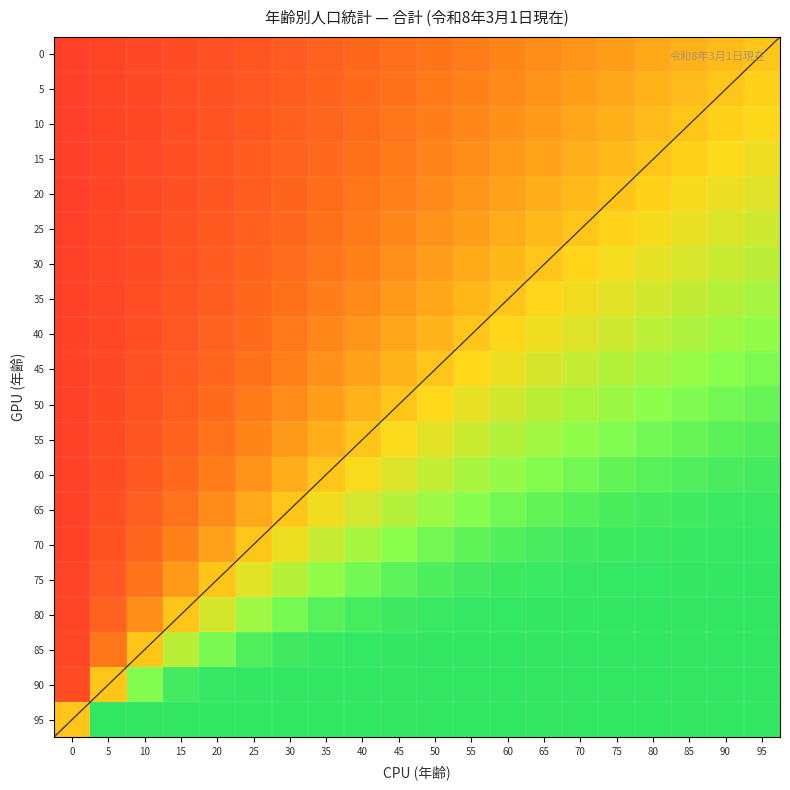

Reading left to right, extract all data points from this chart.

0: 0=-0.8	5=-0.7	10=-0.7	15=-0.7	20=-0.7	25=-0.6	30=-0.6	35=-0.6	40=-0.5	45=-0.5	50=-0.4	55=-0.4	60=-0.3	65=-0.3	70=-0.3	75=-0.2	80=-0.2	85=-0.1	90=-0.1	95=0.0
5: 0=-0.8	5=-0.7	10=-0.7	15=-0.7	20=-0.6	25=-0.6	30=-0.6	35=-0.5	40=-0.5	45=-0.5	50=-0.4	55=-0.4	60=-0.3	65=-0.3	70=-0.2	75=-0.2	80=-0.1	85=-0.1	90=0.0	95=0.1
10: 0=-0.8	5=-0.7	10=-0.7	15=-0.7	20=-0.6	25=-0.6	30=-0.6	35=-0.5	40=-0.5	45=-0.4	50=-0.4	55=-0.3	60=-0.3	65=-0.2	70=-0.2	75=-0.1	80=-0.1	85=0.0	90=0.1	95=0.1
15: 0=-0.8	5=-0.7	10=-0.7	15=-0.7	20=-0.6	25=-0.6	30=-0.5	35=-0.5	40=-0.5	45=-0.4	50=-0.4	55=-0.3	60=-0.2	65=-0.2	70=-0.1	75=-0.1	80=0.0	85=0.1	90=0.1	95=0.2
20: 0=-0.8	5=-0.7	10=-0.7	15=-0.7	20=-0.6	25=-0.6	30=-0.5	35=-0.5	40=-0.4	45=-0.4	50=-0.3	55=-0.3	60=-0.2	65=-0.1	70=-0.1	75=0.0	80=0.1	85=0.1	90=0.2	95=0.3
25: 0=-0.8	5=-0.7	10=-0.7	15=-0.6	20=-0.6	25=-0.6	30=-0.5	35=-0.5	40=-0.4	45=-0.3	50=-0.3	55=-0.2	60=-0.1	65=-0.1	70=0.0	75=0.1	80=0.1	85=0.2	90=0.3	95=0.3
30: 0=-0.8	5=-0.7	10=-0.7	15=-0.6	20=-0.6	25=-0.5	30=-0.5	35=-0.4	40=-0.4	45=-0.3	50=-0.2	55=-0.2	60=-0.1	65=0.0	70=0.1	75=0.2	80=0.2	85=0.3	90=0.4	95=0.4
35: 0=-0.8	5=-0.7	10=-0.7	15=-0.6	20=-0.6	25=-0.5	30=-0.5	35=-0.4	40=-0.3	45=-0.2	50=-0.2	55=-0.1	60=0.0	65=0.1	70=0.2	75=0.2	80=0.3	85=0.4	90=0.5	95=0.5
40: 0=-0.8	5=-0.7	10=-0.7	15=-0.6	20=-0.6	25=-0.5	30=-0.4	35=-0.3	40=-0.3	45=-0.2	50=-0.1	55=0.0	60=0.1	65=0.2	70=0.3	75=0.3	80=0.4	85=0.5	90=0.6	95=0.6
45: 0=-0.8	5=-0.7	10=-0.7	15=-0.6	20=-0.5	25=-0.5	30=-0.4	35=-0.3	40=-0.2	45=-0.1	50=0.0	55=0.1	60=0.2	65=0.3	70=0.4	75=0.5	80=0.5	85=0.6	90=0.7	95=0.7
50: 0=-0.8	5=-0.7	10=-0.6	15=-0.6	20=-0.5	25=-0.4	30=-0.3	35=-0.2	40=-0.1	45=0.0	50=0.1	55=0.2	60=0.3	65=0.4	70=0.5	75=0.6	80=0.6	85=0.7	90=0.8	95=0.8
55: 0=-0.8	5=-0.7	10=-0.6	15=-0.5	20=-0.5	25=-0.4	30=-0.2	35=-0.1	40=0.0	45=0.1	50=0.2	55=0.4	60=0.5	65=0.5	70=0.6	75=0.7	80=0.8	85=0.8	90=0.8	95=0.9
60: 0=-0.8	5=-0.7	10=-0.6	15=-0.5	20=-0.4	25=-0.3	30=-0.1	35=0.0	40=0.1	45=0.3	50=0.4	55=0.5	60=0.6	65=0.7	70=0.8	75=0.8	80=0.8	85=0.9	90=0.9	95=0.9
65: 0=-0.7	5=-0.7	10=-0.6	15=-0.4	20=-0.3	25=-0.2	30=0.0	35=0.2	40=0.3	45=0.4	50=0.6	55=0.7	60=0.7	65=0.8	70=0.9	75=0.9	80=0.9	85=0.9	90=1.0	95=1.0
70: 0=-0.7	5=-0.6	10=-0.5	15=-0.4	20=-0.2	25=0.0	30=0.2	35=0.4	40=0.5	45=0.6	50=0.7	55=0.8	60=0.9	65=0.9	70=0.9	75=1.0	80=1.0	85=1.0	90=1.0	95=1.0
75: 0=-0.7	5=-0.6	10=-0.4	15=-0.2	20=0.0	25=0.2	30=0.4	35=0.6	40=0.7	45=0.8	50=0.9	55=0.9	60=1.0	65=1.0	70=1.0	75=1.0	80=1.0	85=1.0	90=1.0	95=1.0
80: 0=-0.7	5=-0.6	10=-0.3	15=0.0	20=0.3	25=0.6	30=0.7	35=0.8	40=0.9	45=1.0	50=1.0	55=1.0	60=1.0	65=1.0	70=1.0	75=1.0	80=1.0	85=1.0	90=1.0	95=1.0
85: 0=-0.7	5=-0.4	10=0.0	15=0.4	20=0.7	25=0.9	30=0.9	35=1.0	40=1.0	45=1.0	50=1.0	55=1.0	60=1.0	65=1.0	70=1.0	75=1.0	80=1.0	85=1.0	90=1.0	95=1.0
90: 0=-0.7	5=0.0	10=0.7	15=0.9	20=1.0	25=1.0	30=1.0	35=1.0	40=1.0	45=1.0	50=1.0	55=1.0	60=1.0	65=1.0	70=1.0	75=1.0	80=1.0	85=1.0	90=1.0	95=1.0
95: 0=0.0	5=1.0	10=1.0	15=1.0	20=1.0	25=1.0	30=1.0	35=1.0	40=1.0	45=1.0	50=1.0	55=1.0	60=1.0	65=1.0	70=1.0	75=1.0	80=1.0	85=1.0	90=1.0	95=1.0